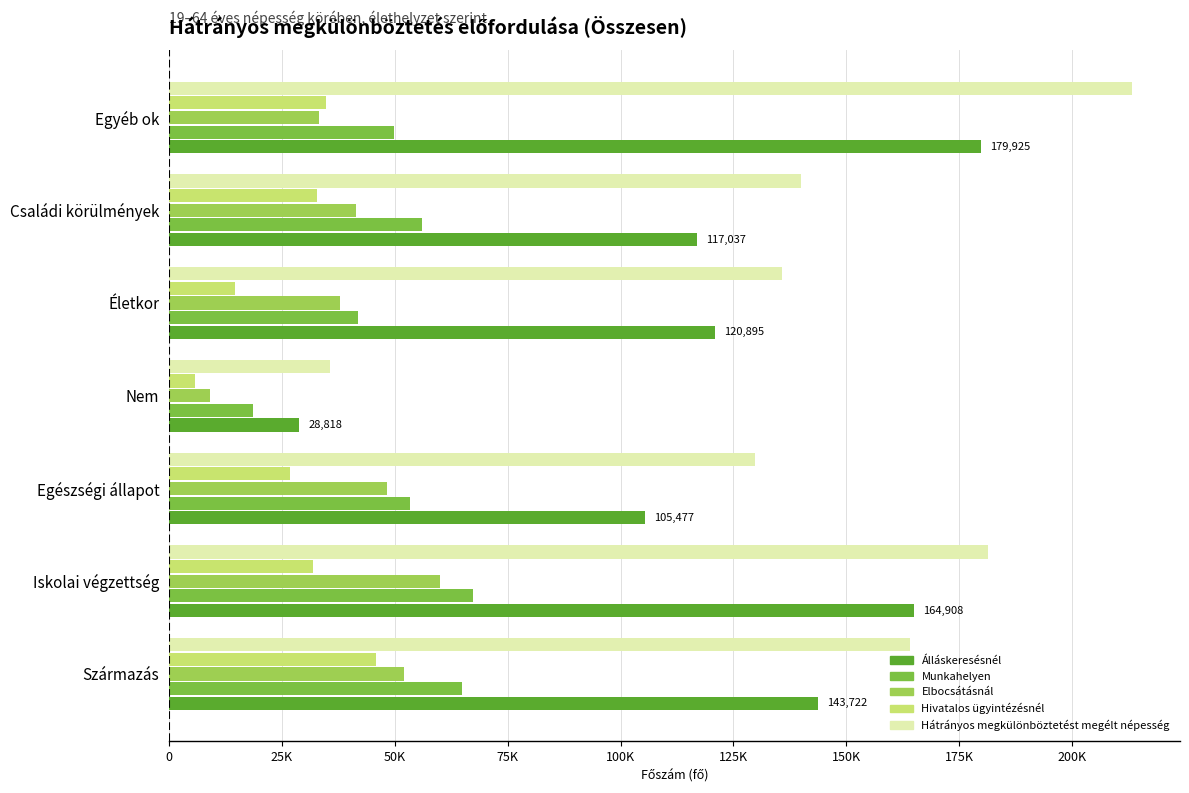

Reading right to left, transcribe all the data shown in this chart.

Álláskeresésnél: 179925	117037	120895	28818	105477	164908	143722
Munkahelyen: 49809	56039	41819	18525	53366	67309	64838
Elbocsátásnál: 33298	41428	37912	9092	48318	59978	52070
Hivatalos ügyintézésnél: 34828	32726	14690	5768	26735	31949	45840
Hátrányos megkülönböztetést megélt népesség: 213267	140019	135750	35699	129795	181310	164217